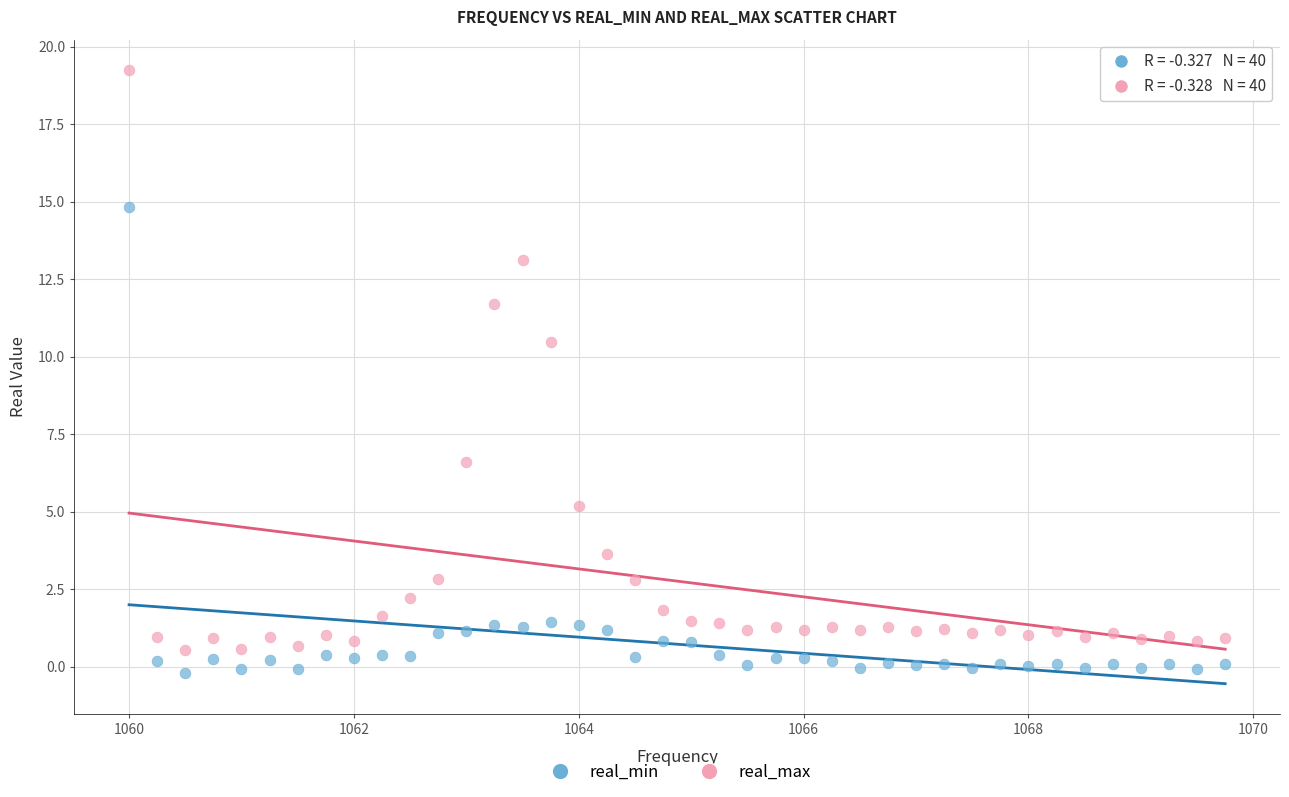

Across all data points, what is the range of X values (max minus min)?

9.8